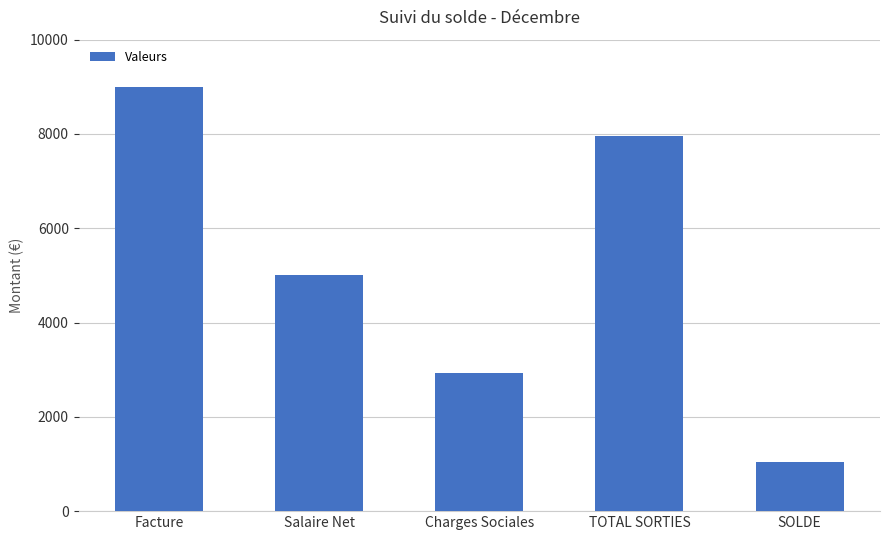

What is the maximum value shown in the chart?

8996.2